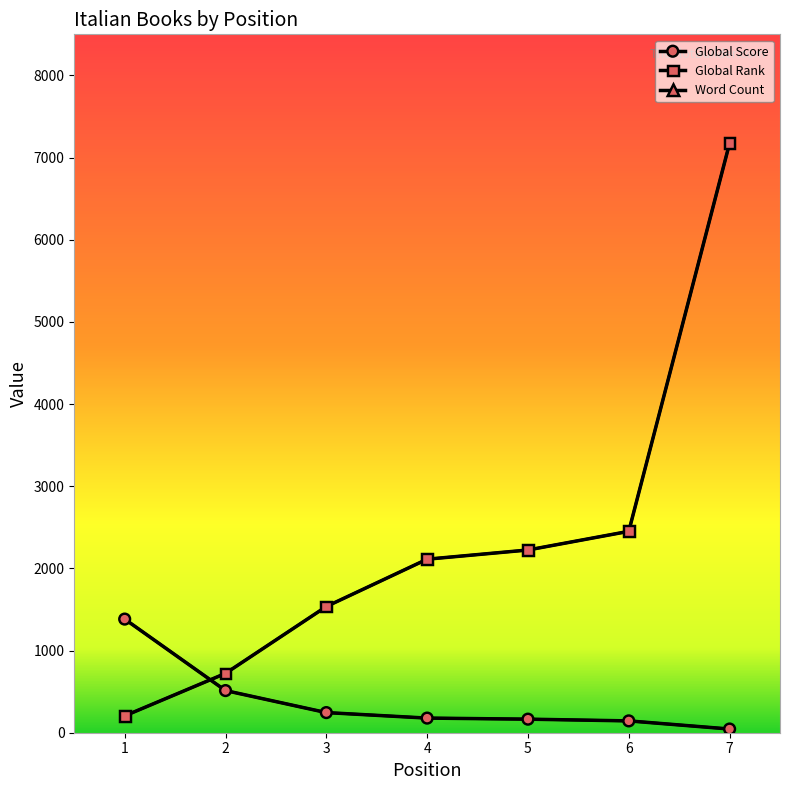

True or false: Global Rank and Global Score intersect in this chart.

True